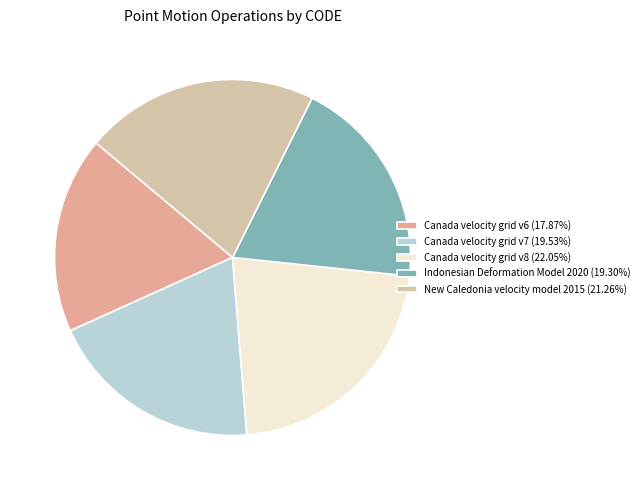

How many segments does this pie chart have?

5